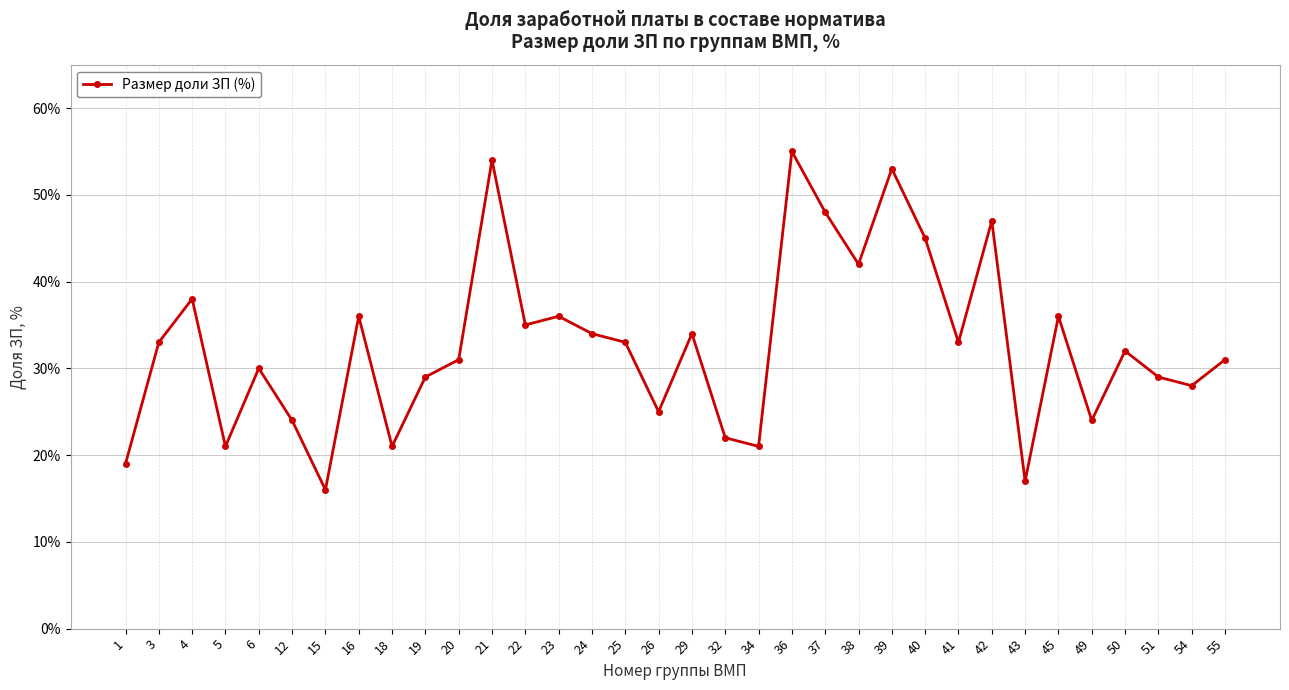

At which label is the value closest to 35?

22